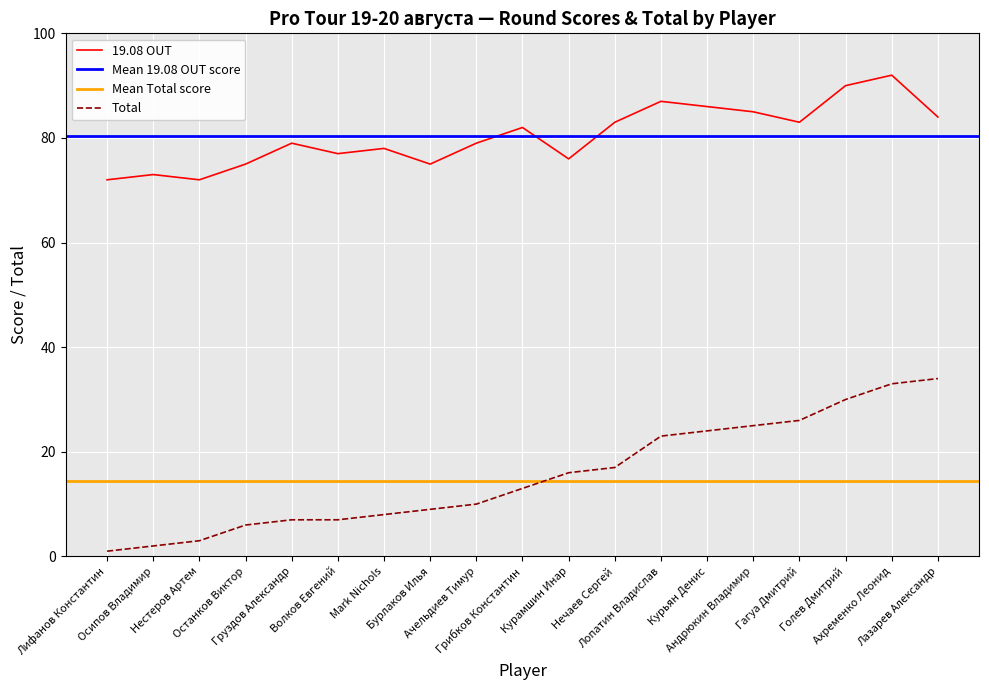

Which series changed the most between Бурлаков Илья and Лазарев Александр?

Total